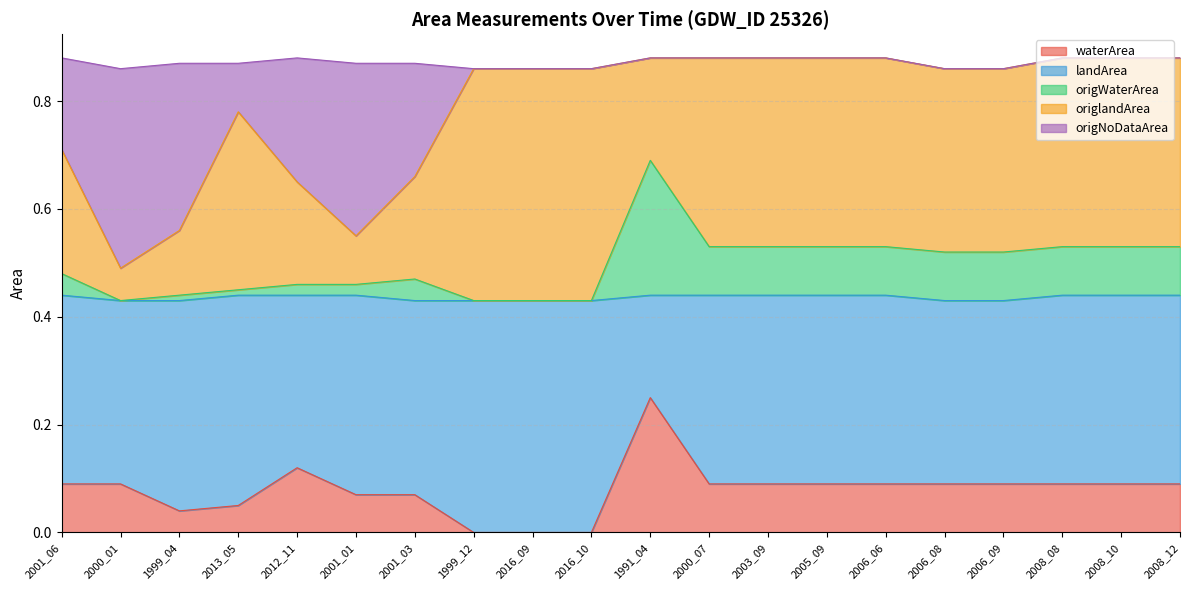

Rank the categories by waterArea value from lowest to highest.

1999_12, 2016_09, 2016_10, 1999_04, 2013_05, 2001_01, 2001_03, 2001_06, 2000_01, 2000_07, 2003_09, 2005_09, 2006_06, 2006_08, 2006_09, 2008_08, 2008_10, 2008_12, 2012_11, 1991_04